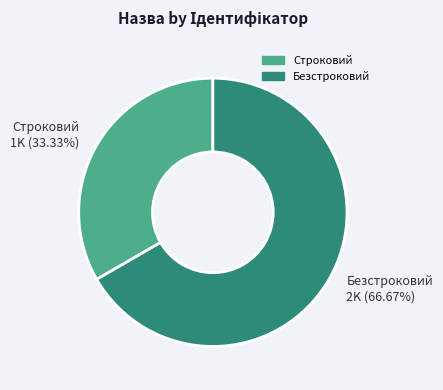

Does Безстроковий account for over 50% of the chart?

Yes